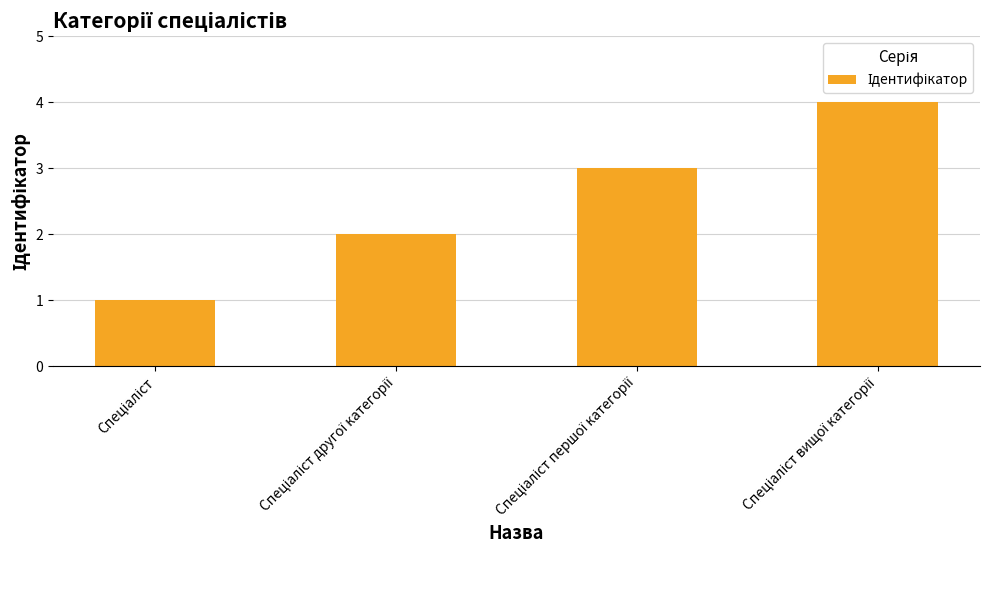

What is the sum of all values?

10